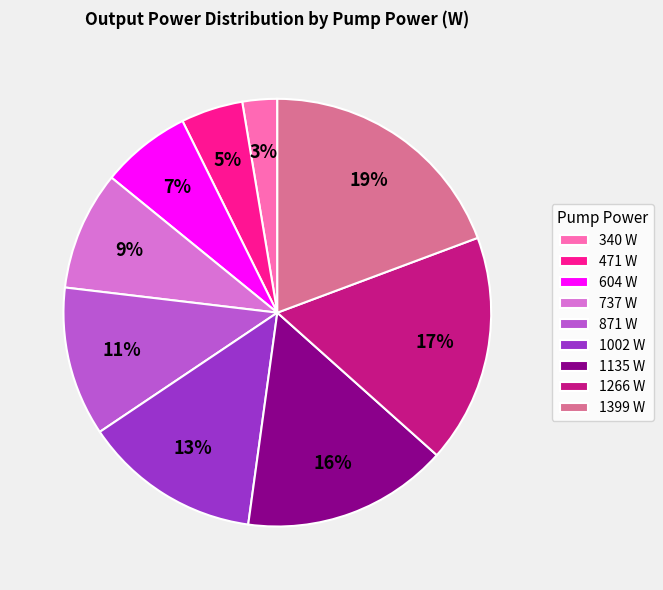

Between 871 W and 604 W, which is larger?

871 W